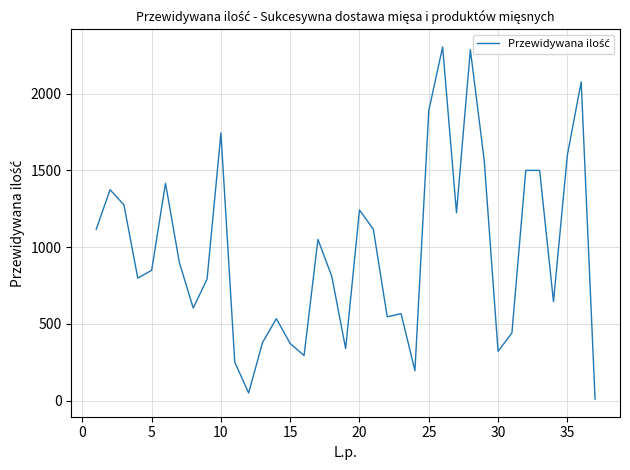

What is the difference between the maximum and minimum values?

2294